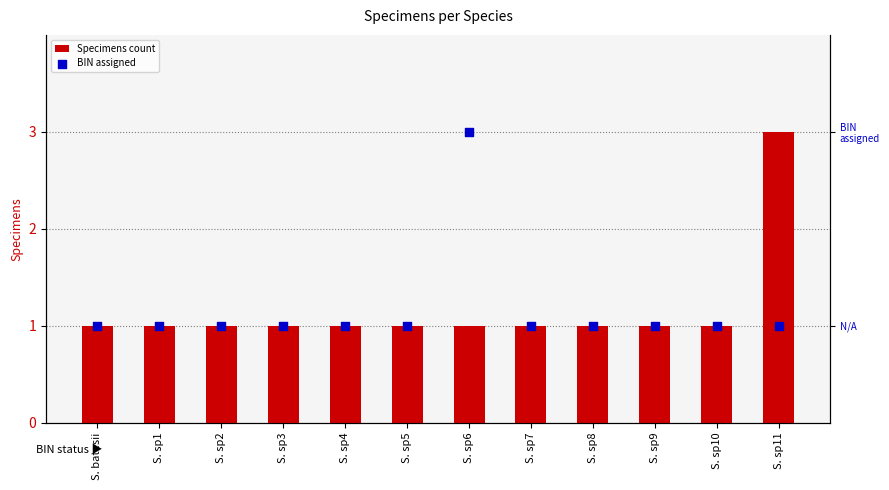

At how many categories does at least one series exceed 2?

1